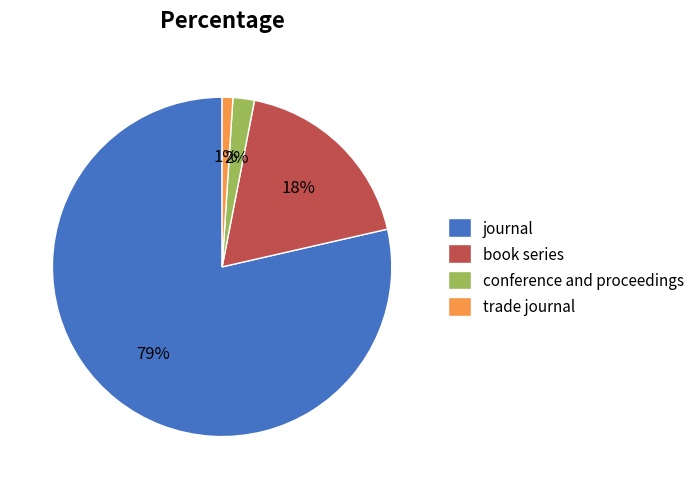

Which slice represents more than half of the pie?

journal